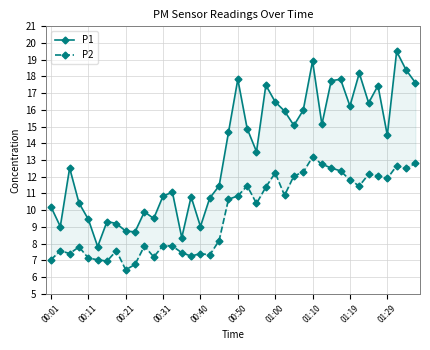

What is the sum of all P1 values?

536.8